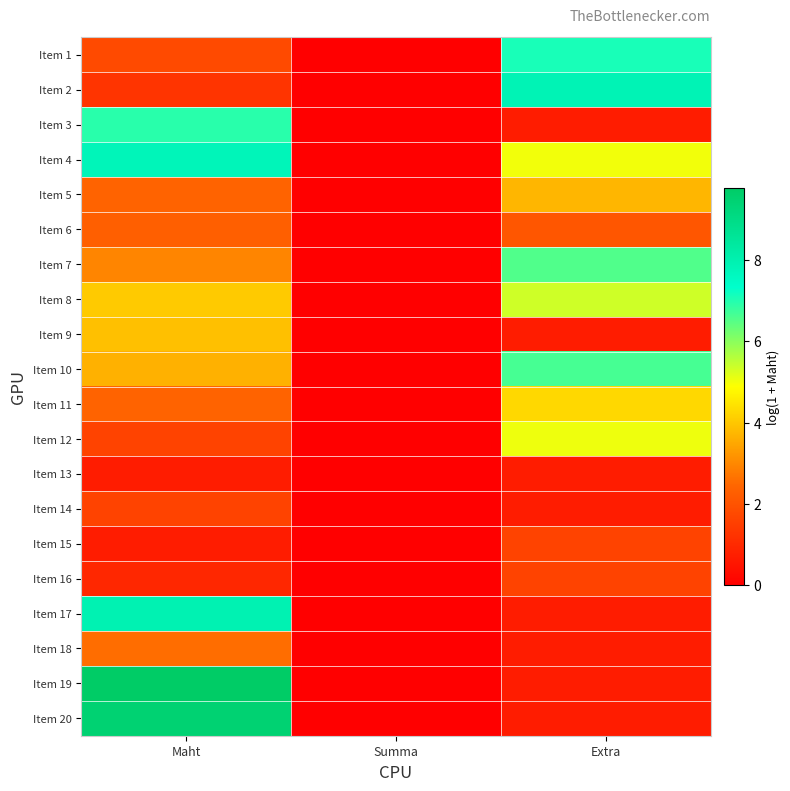

At how many categories does at least one series exceed 8?

1